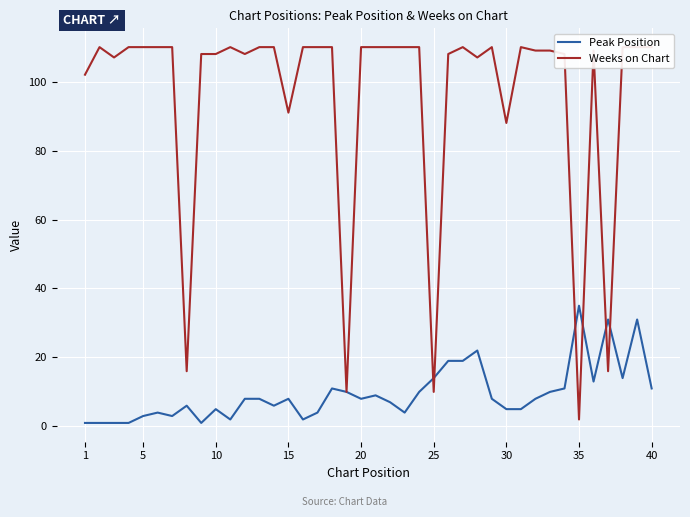

How many intersections are there between Weeks on Chart and Peak Position?

6